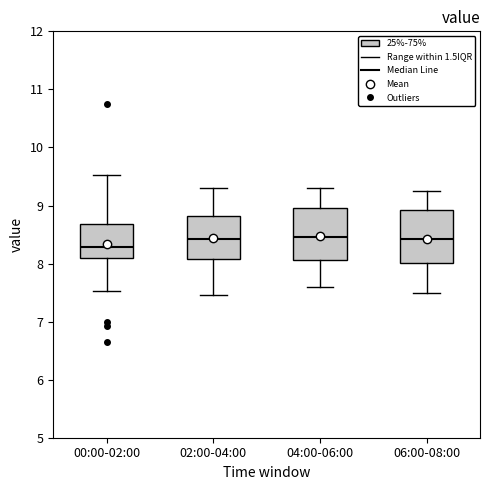

Which box has the lowest median line?

00:00-02:00